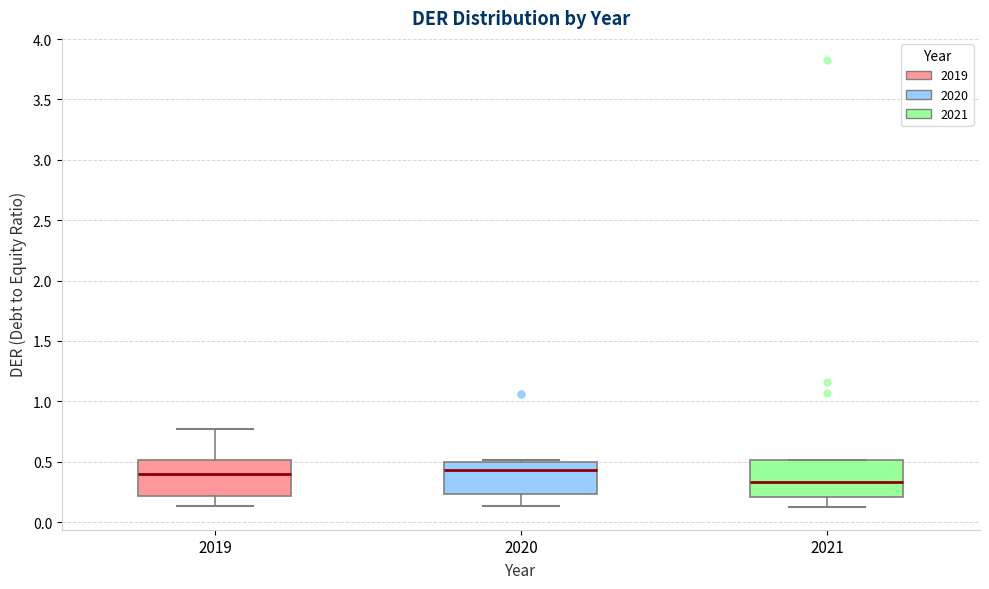

Reading left to right, read every box against the y-axis: the position of its median line, the range the box covers, and the ends of its whiskers. The values are not printed on the chart, so give them approximately, as read against the axis.

2019: median 0.40, box 0.20 to 0.50, whiskers 0.15 to 0.75
2020: median 0.45, box 0.25 to 0.50, whiskers 0.15 to 0.50 (just above the box's upper edge)
2021: median 0.35, box 0.20 to 0.50, whiskers 0.10 to 0.50